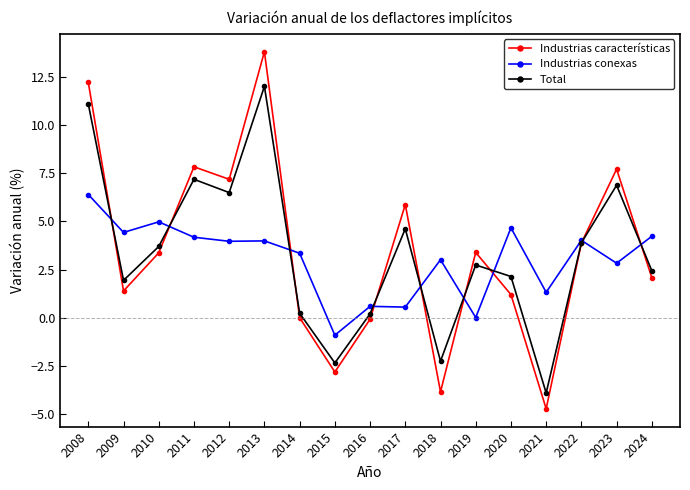

What is the sum of all Industrias conexas values?

51.6